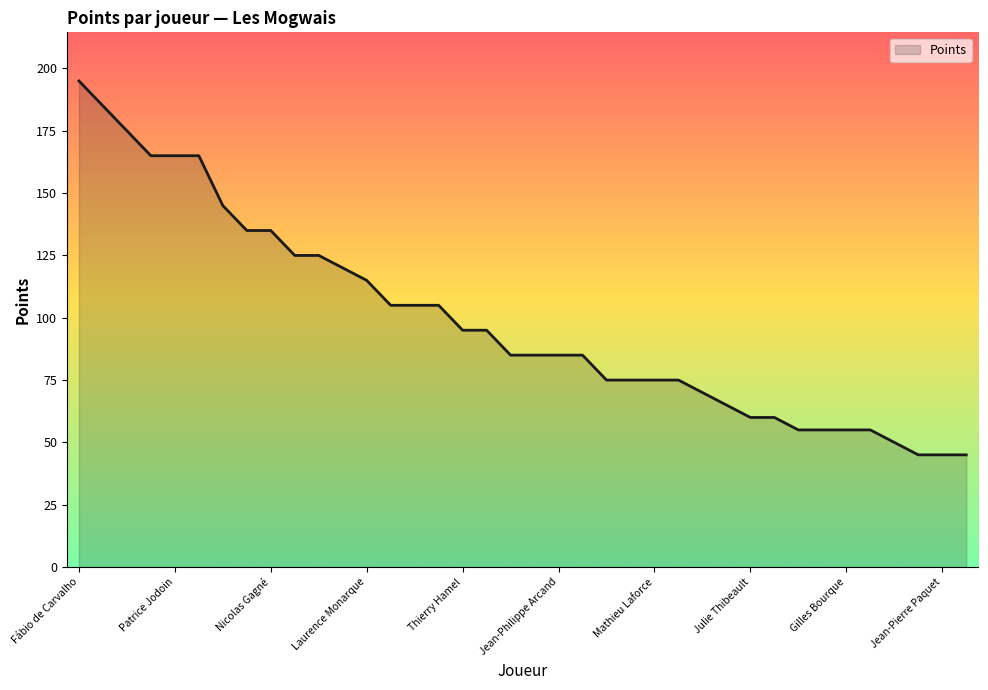

What is the minimum value shown in the chart?

45